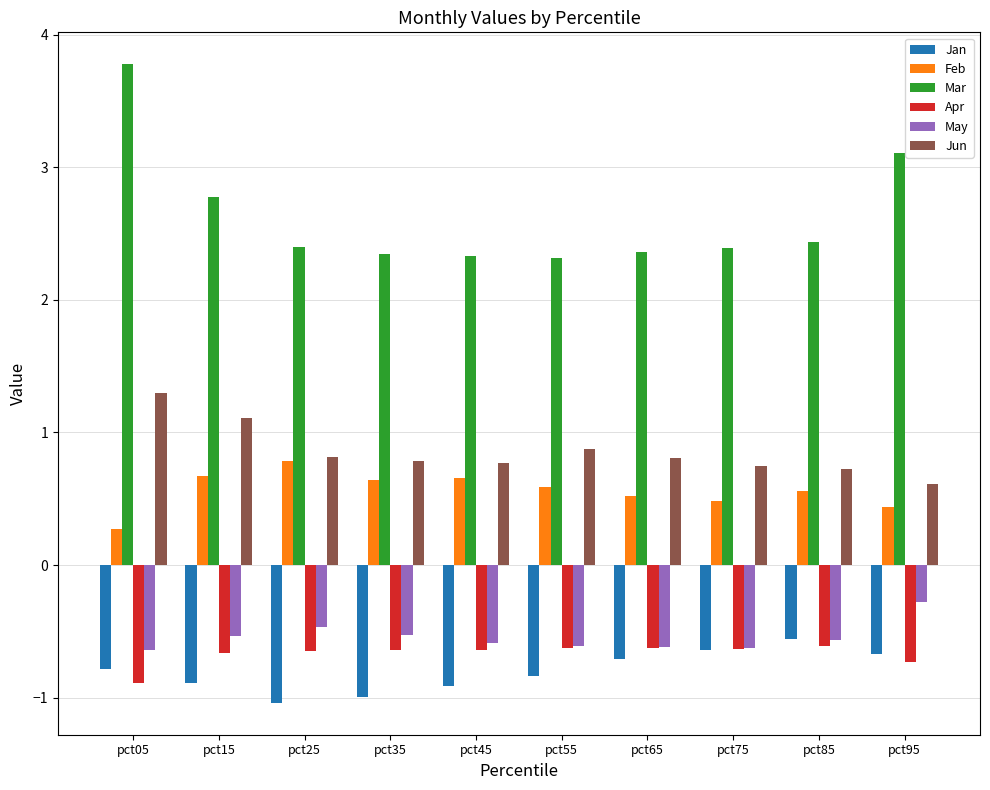

Where is May nearest to the value 0?

pct95